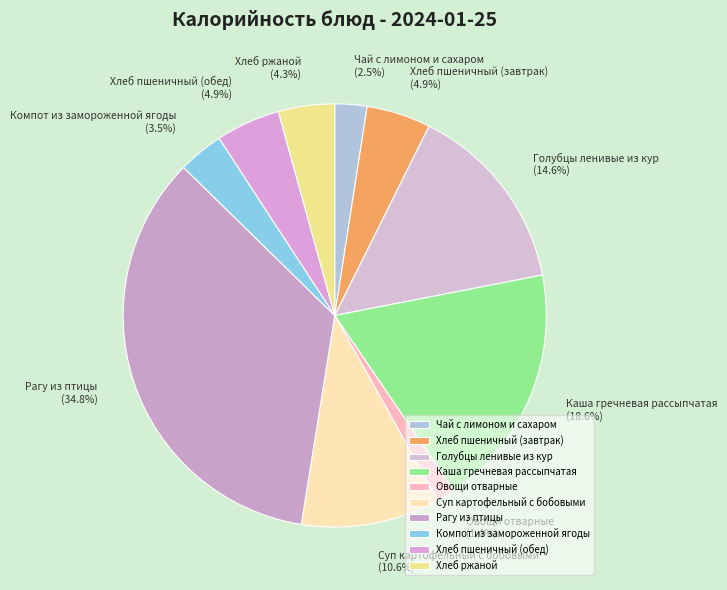

Which slice is the largest?

Рагу из птицы